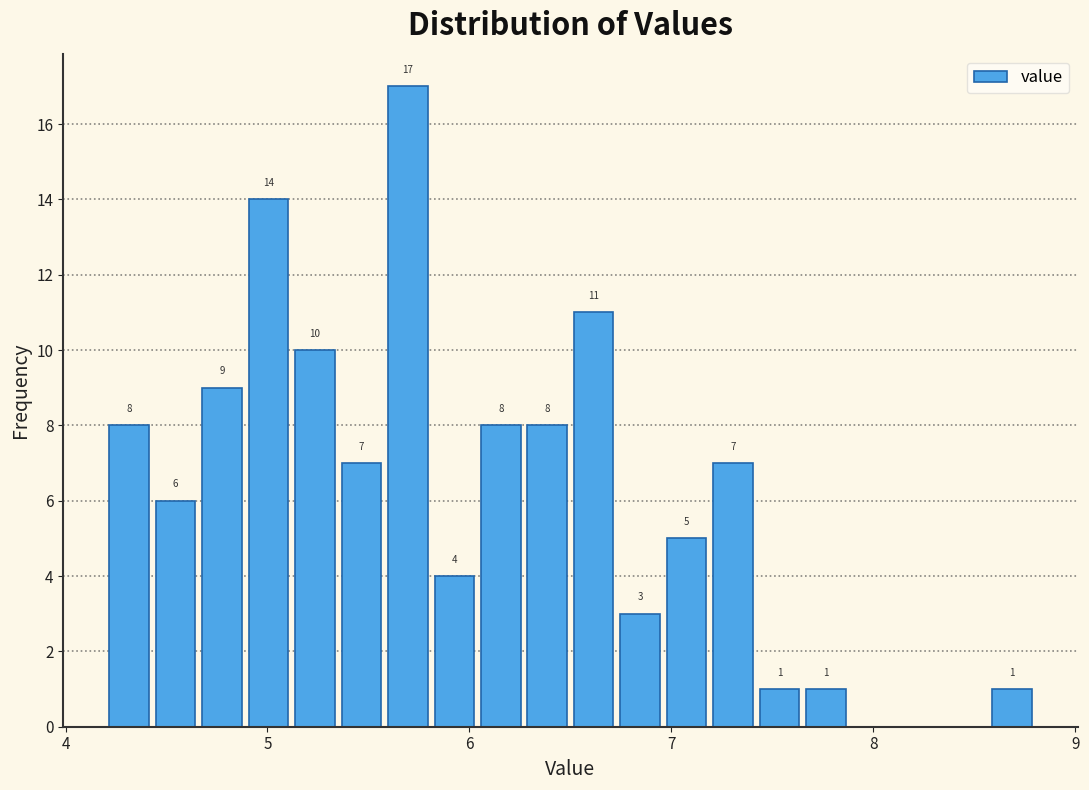

Around what value on the x-axis is the tallest bar? Give the approximate position of its centre, as read against the axis.

5.7